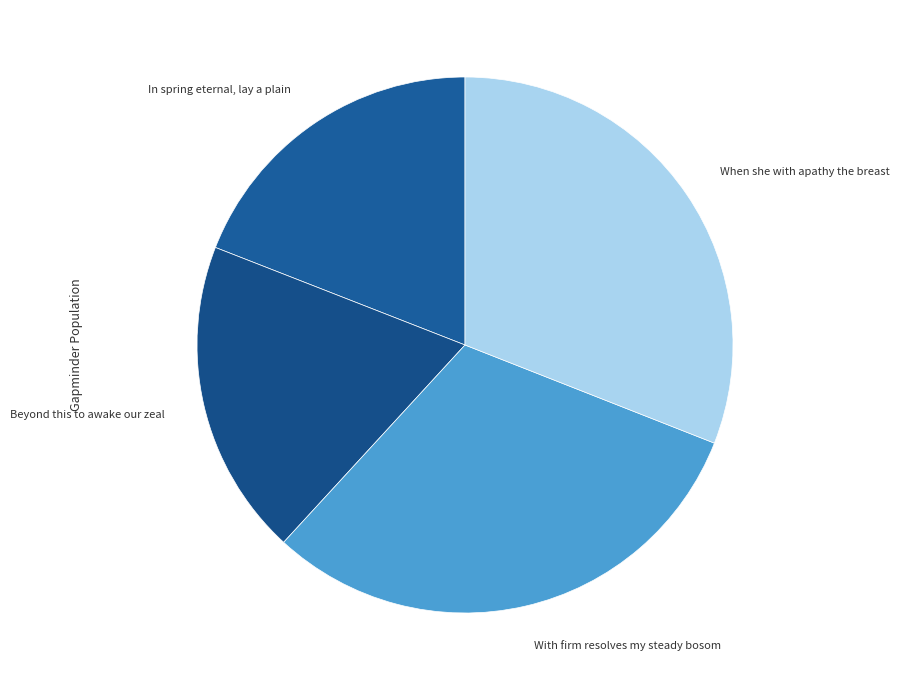

Which category has the smallest portion of the pie?

In spring eternal, lay a plain